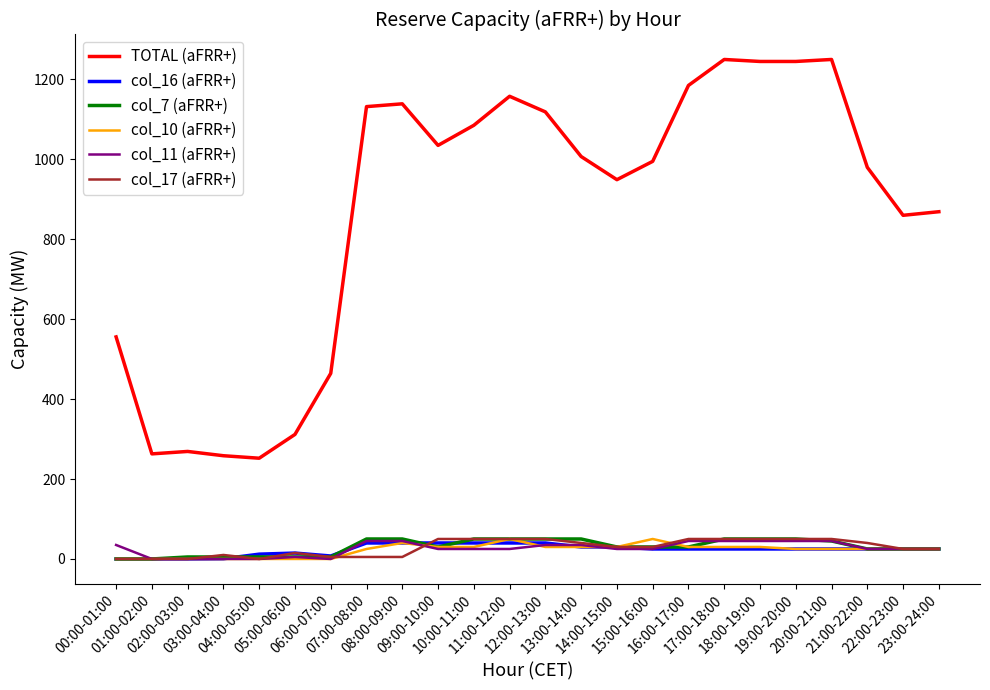

What is the total value across all series at 09:00-10:00?

1210.0